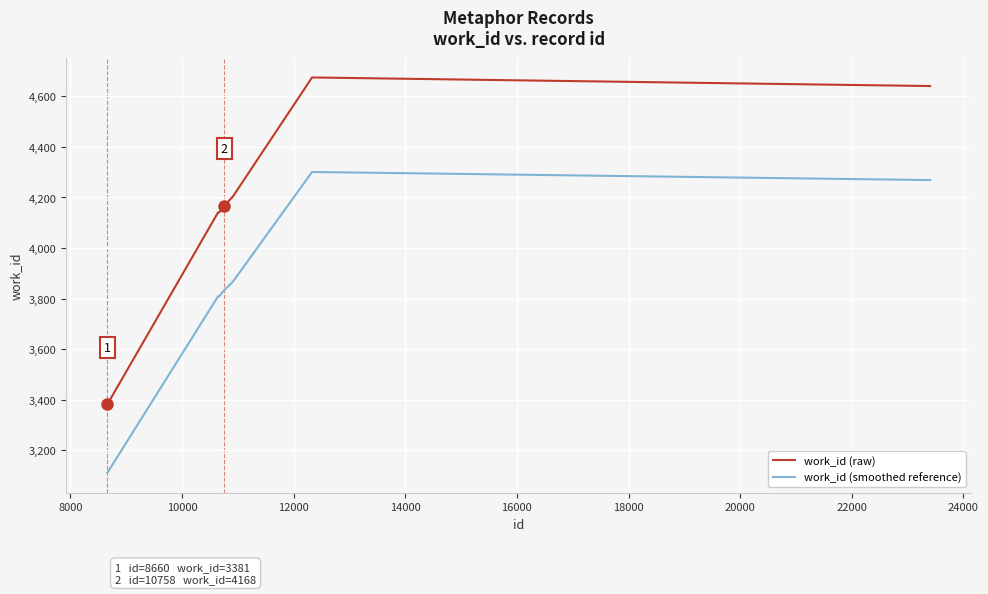

Which series has the largest range (max minus min)?

work_id (raw)